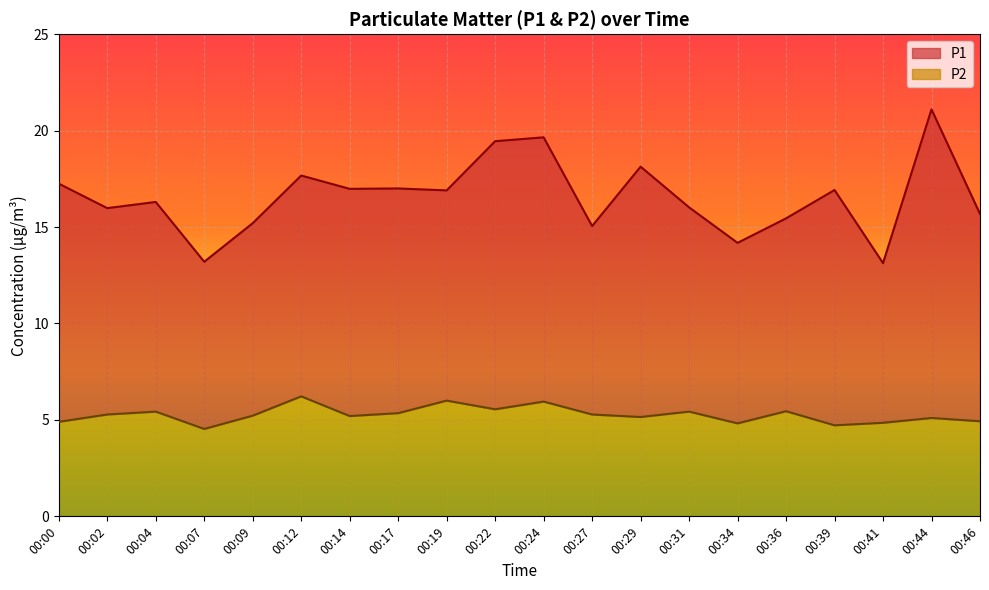

True or false: P2 and P1 cross at least once.

False